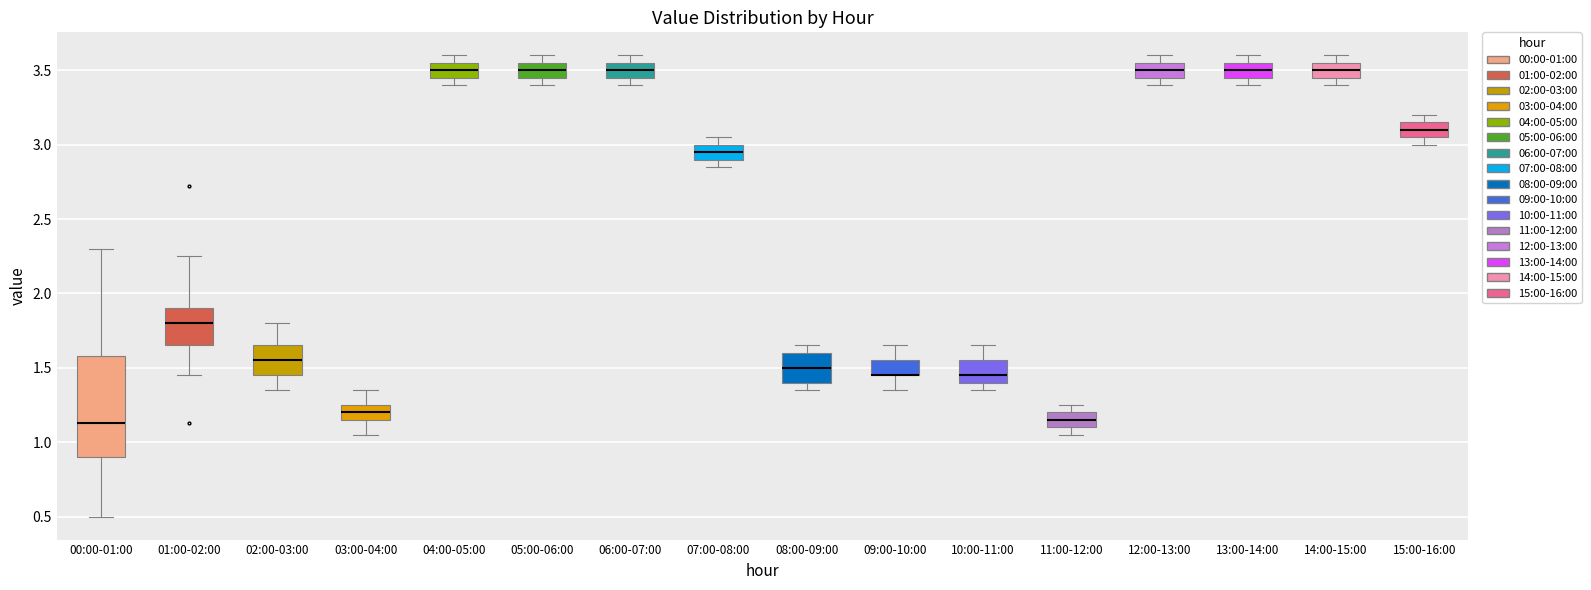

Where does the median line of the box for 10:00-11:00 sit on the y-axis? The values are not printed on the chart, so give them approximately, as read against the axis.

1.45